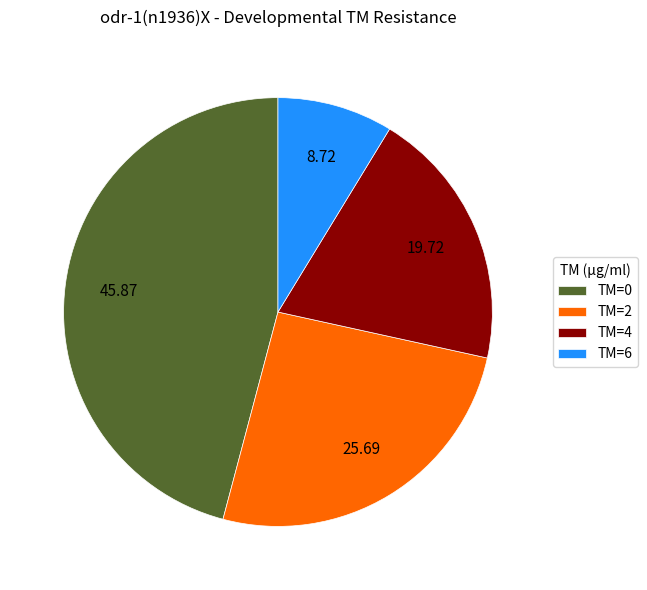

Rank the categories by value from highest to lowest.

TM=0, TM=2, TM=4, TM=6